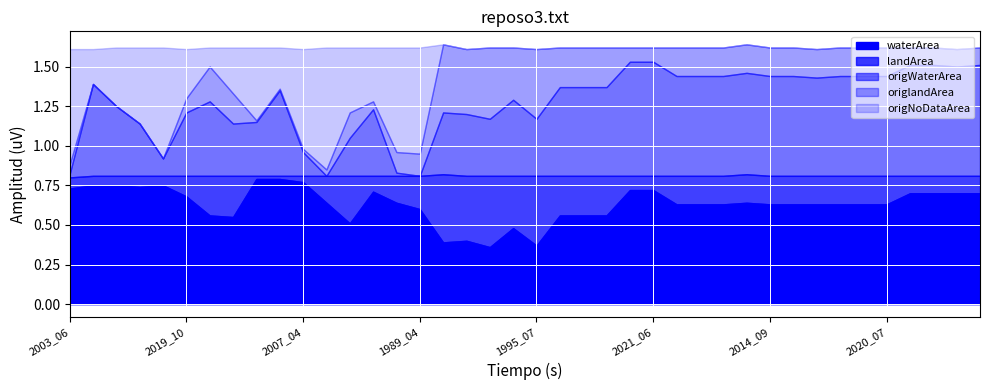

Between which two adjacent categories do origNoDataArea and origlandArea first intersect?

2019_10 and 1992_10